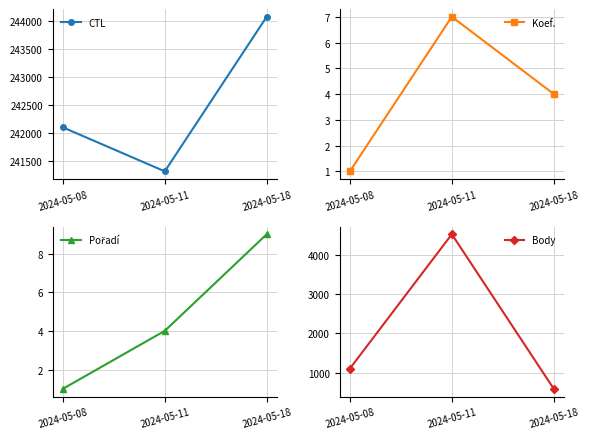

Between 2024-05-18 and 2024-05-11, which is larger?

2024-05-18